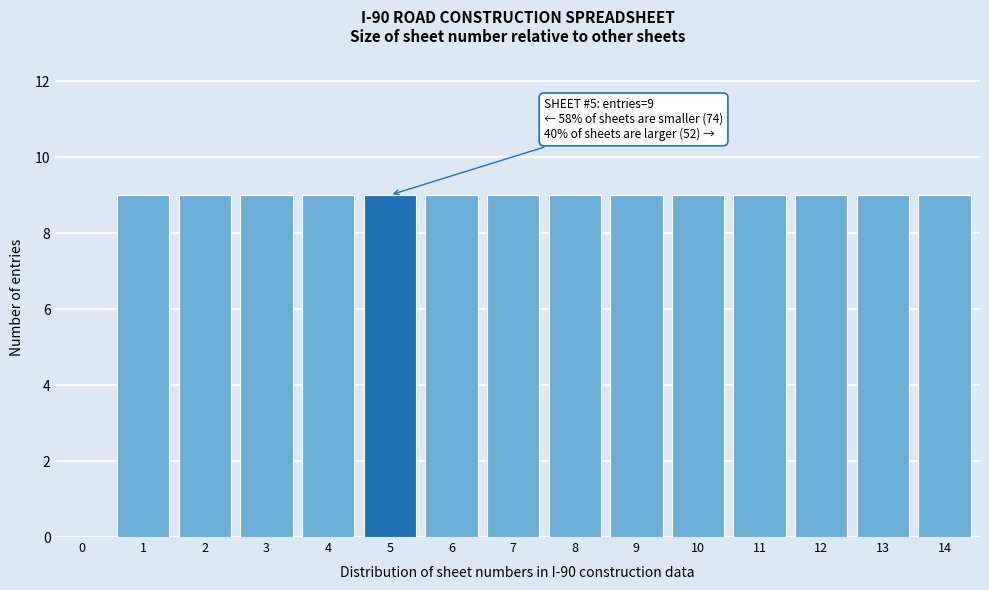

Reading left to right, what are all the values shown in this chart?

0=0	1=9	2=9	3=9	4=9	5=9	6=9	7=9	8=9	9=9	10=9	11=9	12=9	13=9	14=9